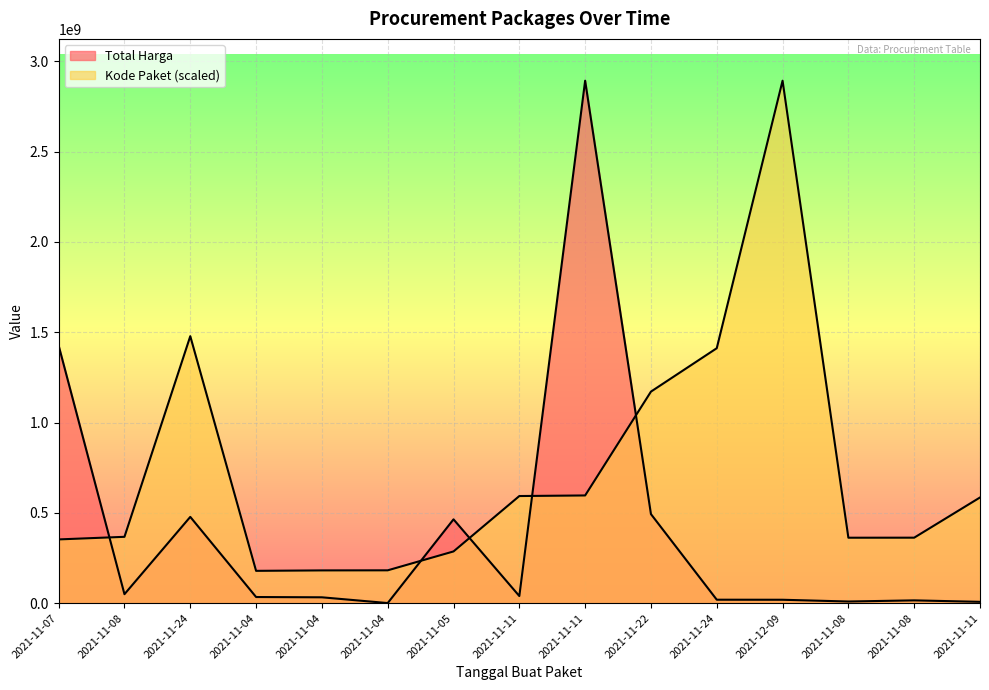

Where is the first local maximum for Kode Paket?

2021-11-24